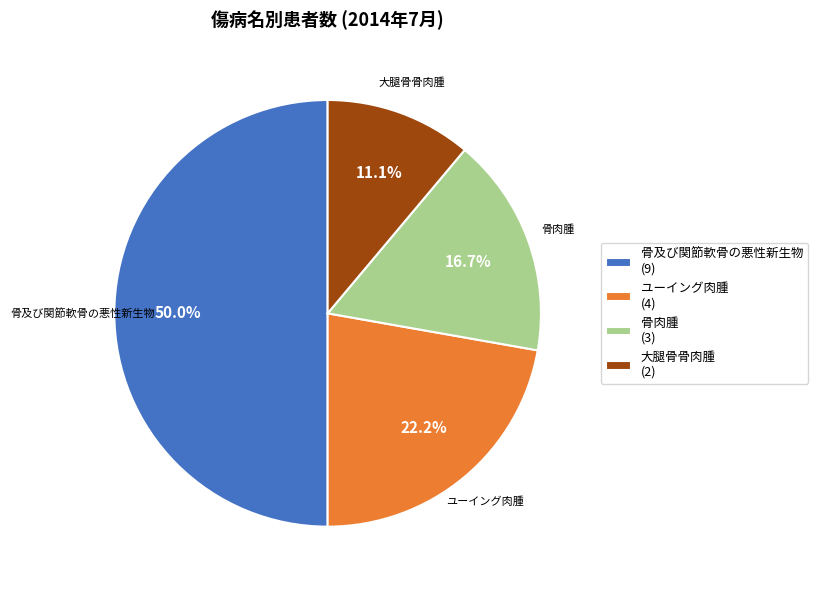

How many segments does this pie chart have?

4